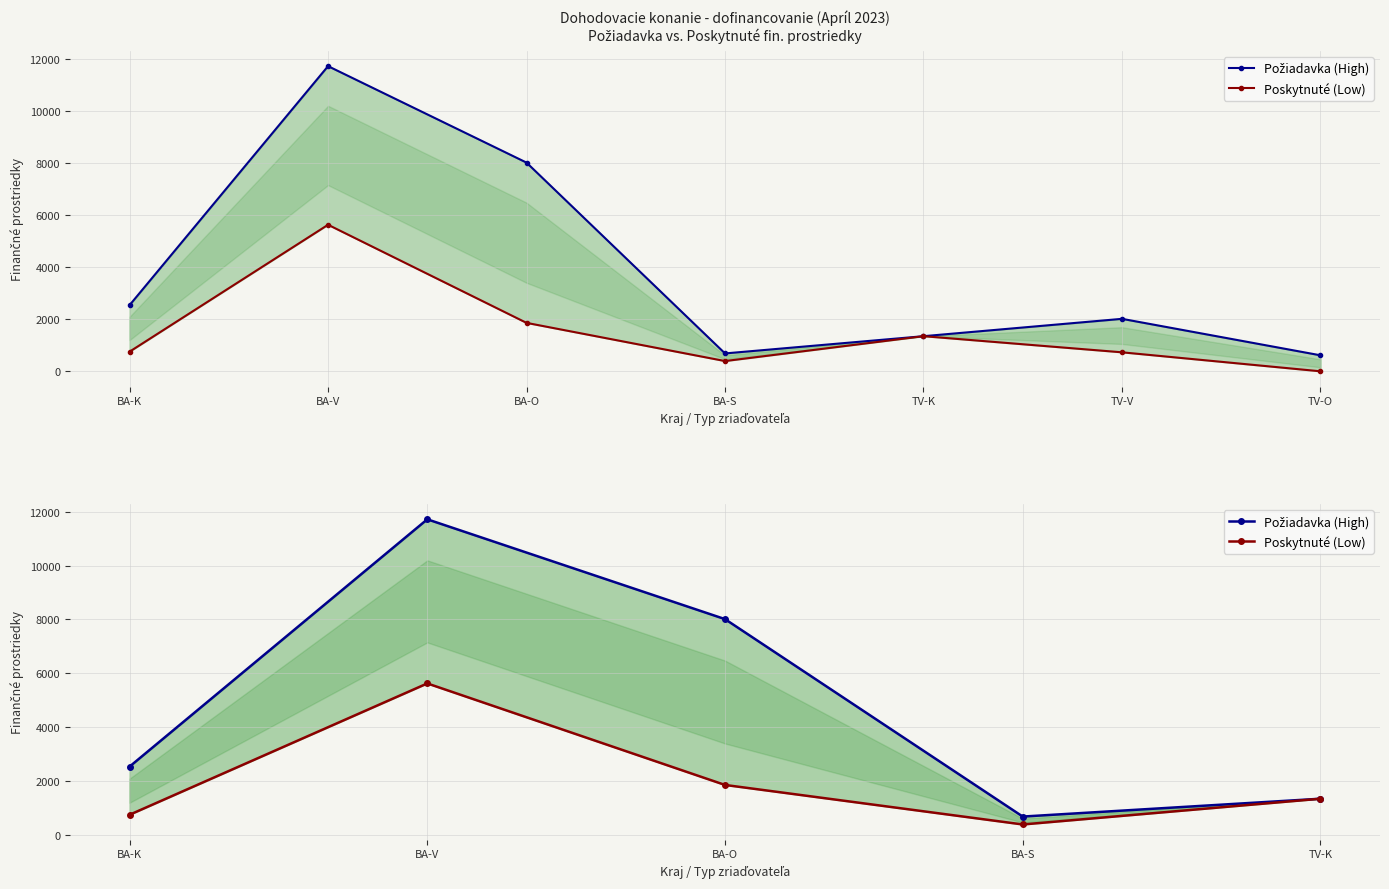

What is the label of the 4th point from the left?

BA-S